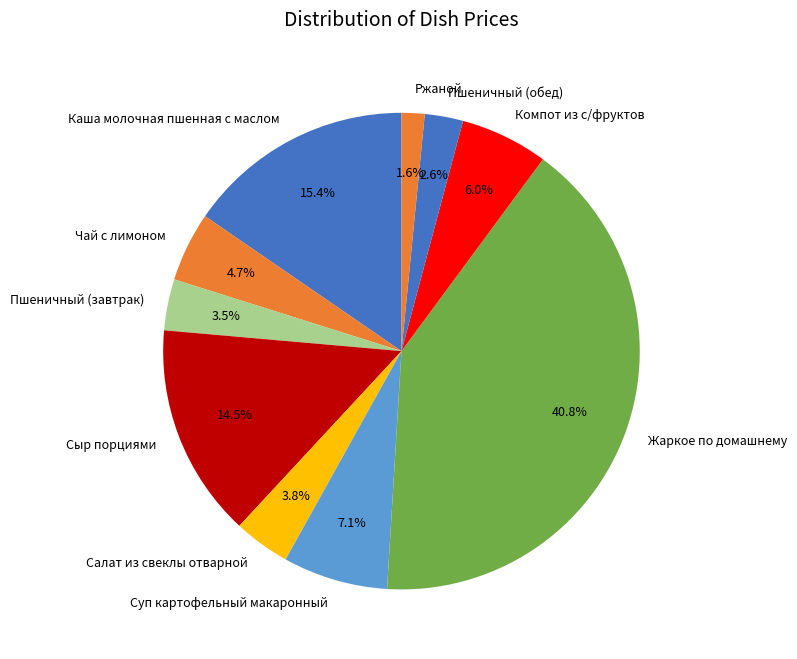

To the nearest percent, what is the average slice percentage?

10%